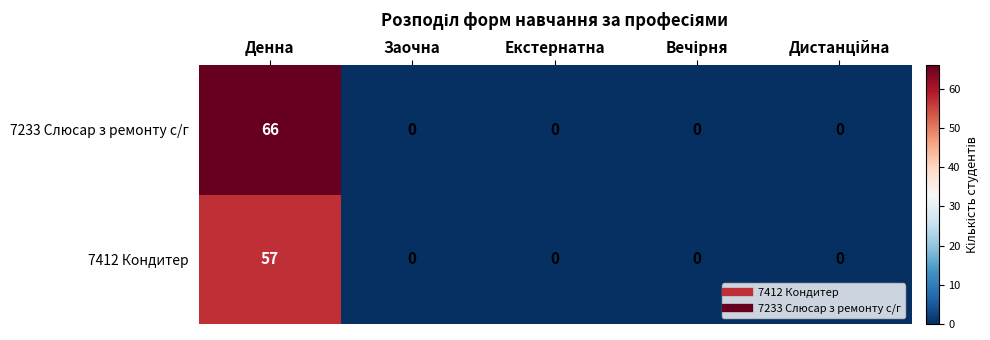

Rank the series by their average value, from lowest to highest.

7412 Кондитер, 7233 Слюсар з ремонту с/г